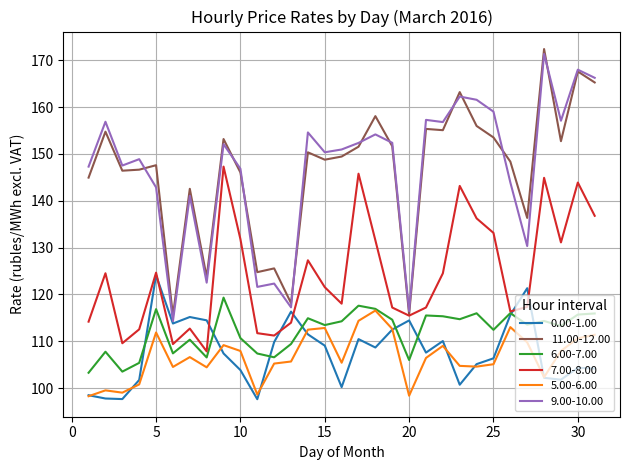

What is the highest value of the 6.00-7.00 series?

119.3